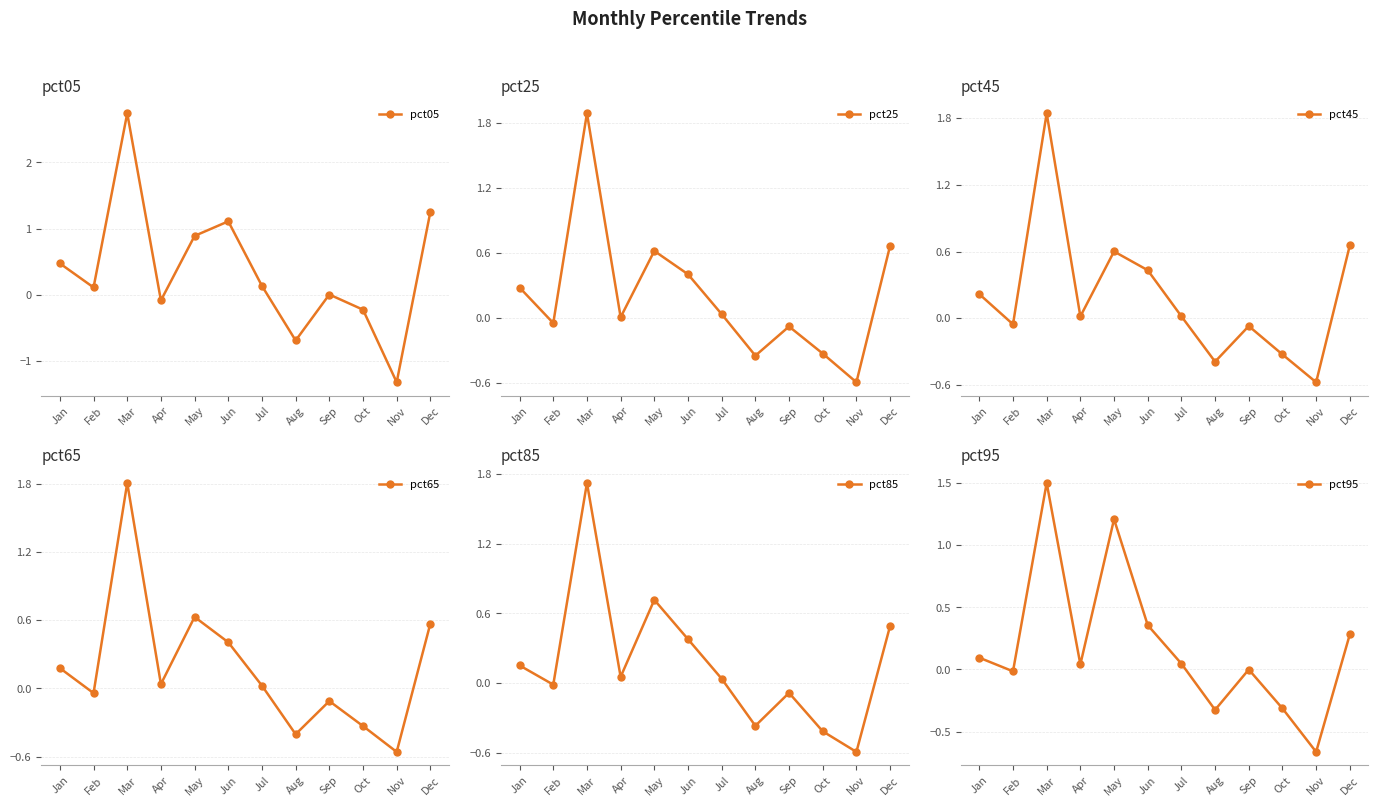

What is the value of the pct05 point at the 8th from the left?

-0.7